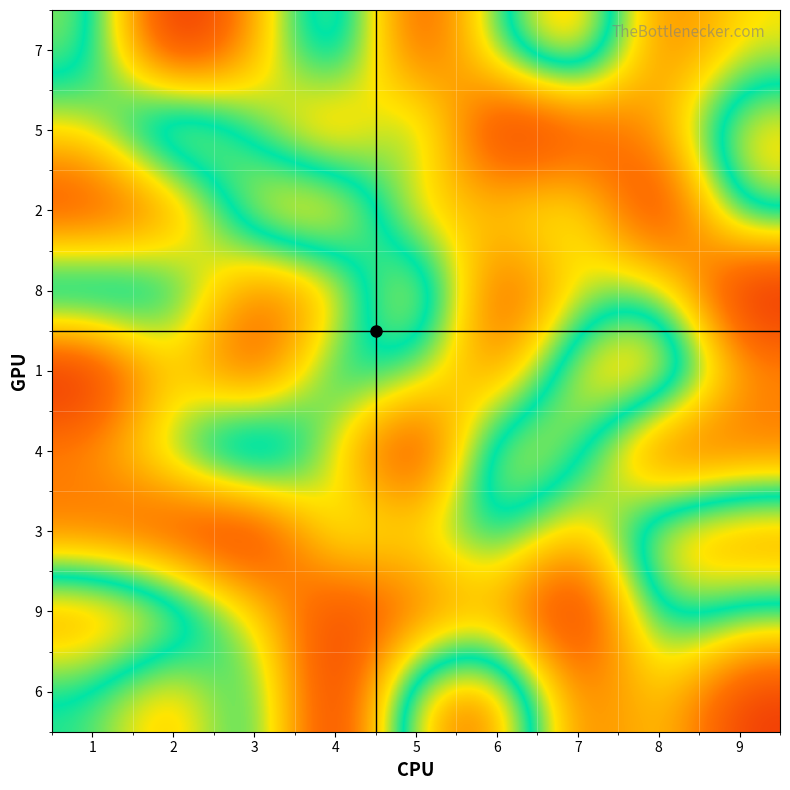

Reading left to right, list all the values displayed in this chart.

7: 1=7	2=1	3=4	4=8	5=2	6=6	7=9	8=3	9=5
5: 1=5	2=9	3=6	4=3	5=7	6=1	7=2	8=4	9=8
2: 1=2	2=3	3=8	4=9	5=4	6=5	7=6	8=1	9=7
8: 1=8	2=7	3=3	4=4	5=9	6=2	7=5	8=6	9=1
1: 1=1	2=5	3=2	4=7	5=6	6=3	7=8	8=9	9=4
4: 1=4	2=6	3=9	4=5	5=1	6=8	7=7	8=2	9=3
3: 1=3	2=2	3=1	4=6	5=5	6=7	7=4	8=8	9=9
9: 1=9	2=8	3=5	4=2	5=3	6=4	7=1	8=7	9=6
6: 1=6	2=4	3=7	4=1	5=8	6=9	7=3	8=5	9=2